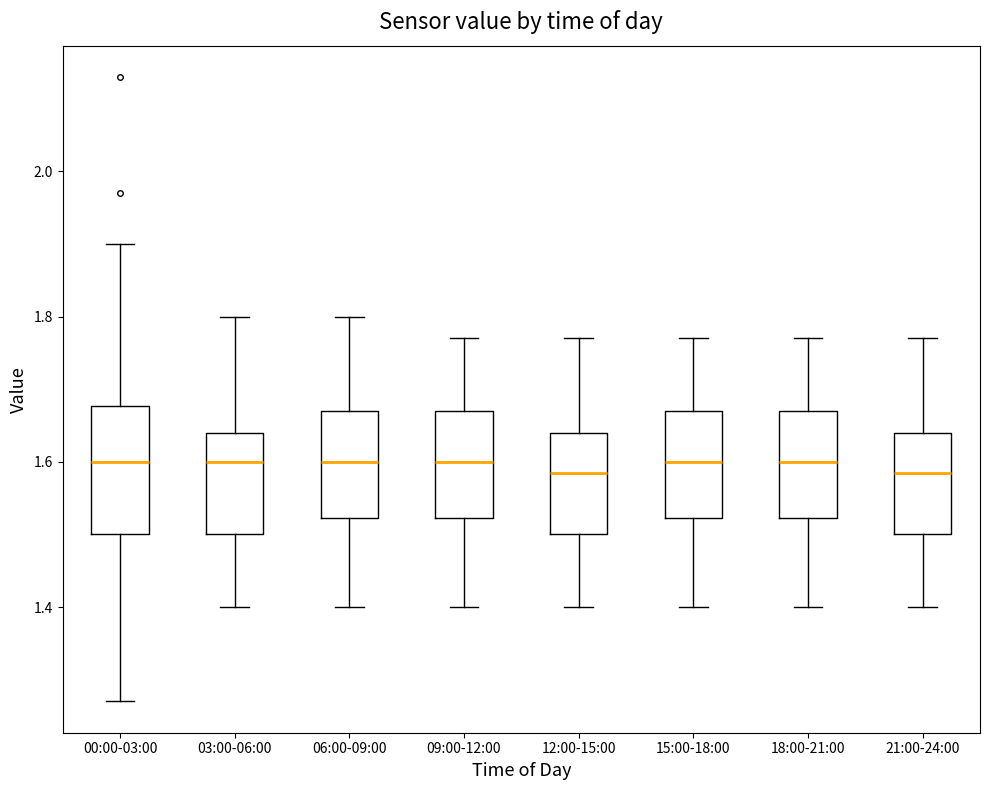

Where does the median line of the box for 21:00-24:00 sit on the y-axis? The values are not printed on the chart, so give them approximately, as read against the axis.

1.58